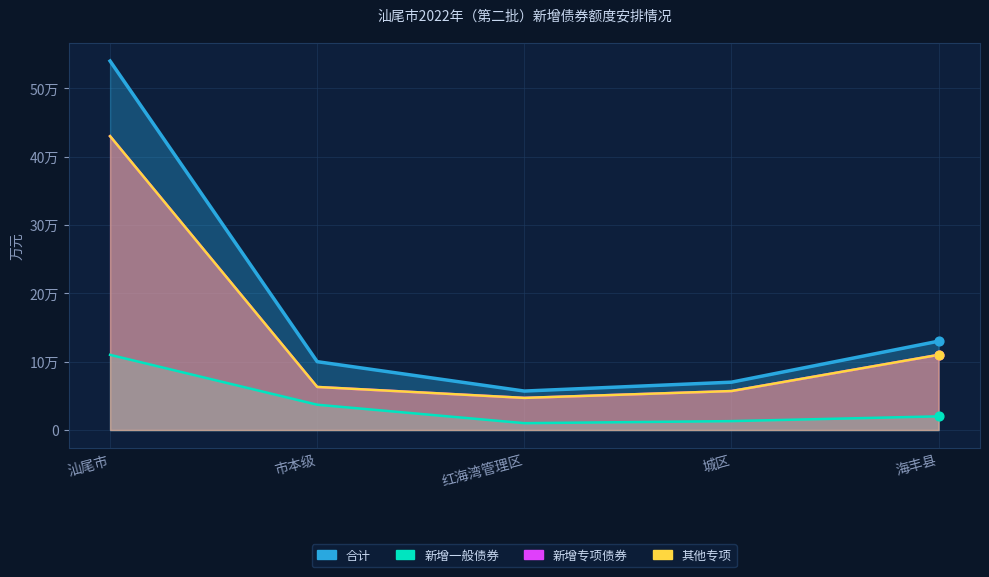

At which category is the sum across all series the highest?

汕尾市